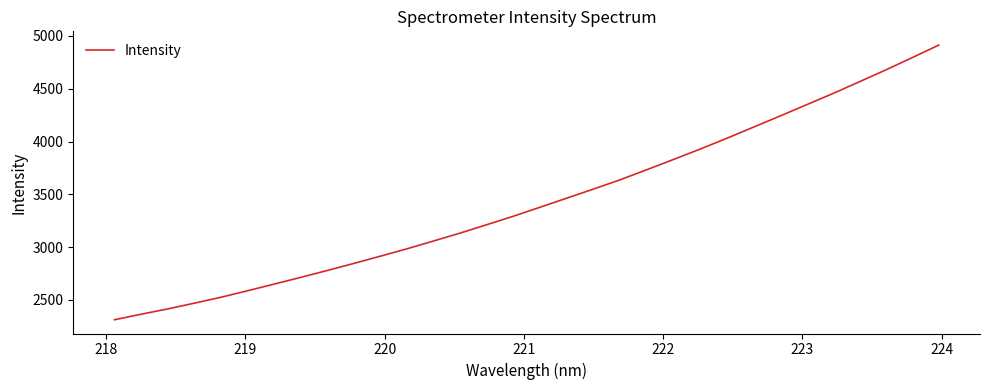

Reading left to right, transcribe all the data shown in this chart.

2311.6	2364.1	2414.2	2468.7	2525.0	2586.3	2649.7	2713.4	2778.6	2845.8	2914.6	2984.5	3058.5	3133.5	3212.9	3293.1	3378.0	3463.6	3549.2	3636.8	3732.0	3828.6	3926.6	4028.3	4133.6	4239.1	4346.2	4453.0	4564.8	4677.5	4794.7	4913.6